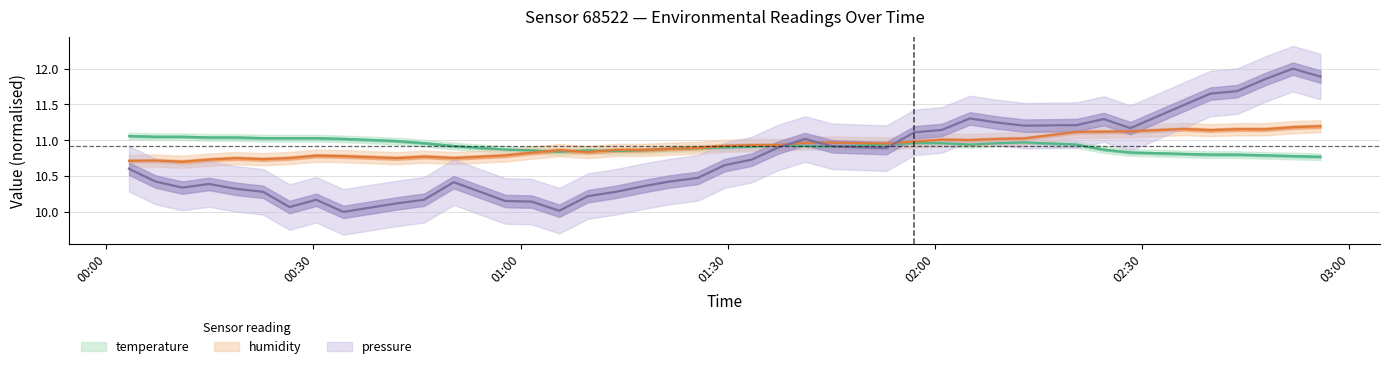

What is the label of the 34th point from the left?

2023-05-03T02:28:17